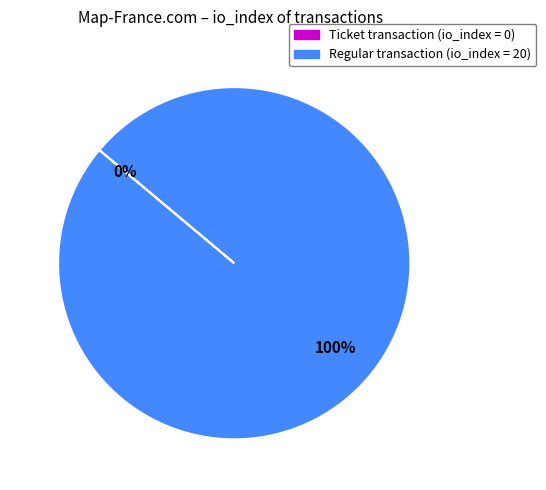

Rank the categories by value from highest to lowest.

io_index=20 (Regular), io_index=0 (Ticket)